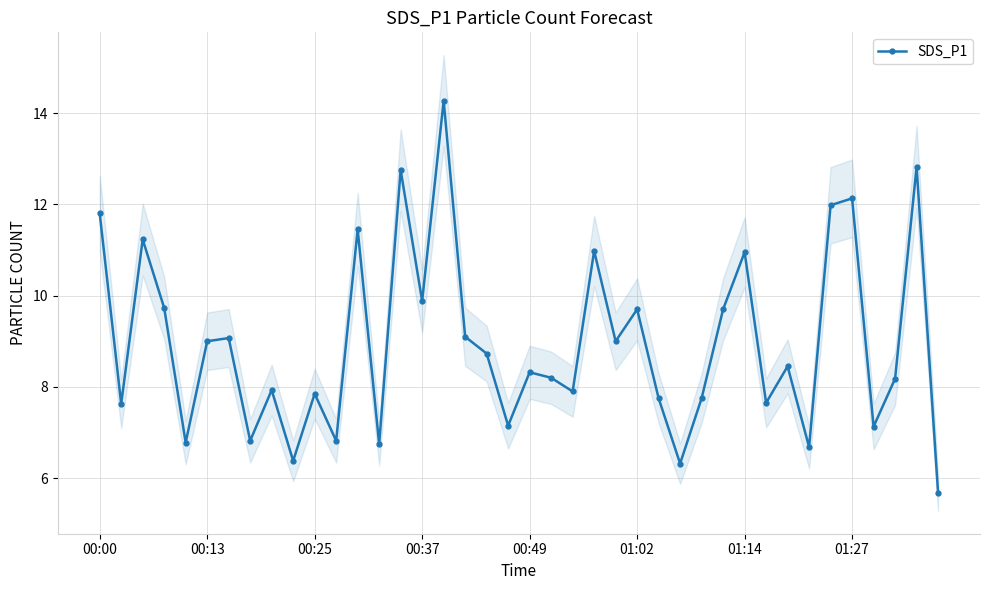

How many interior local valleys does the SDS_P1 series have?

14